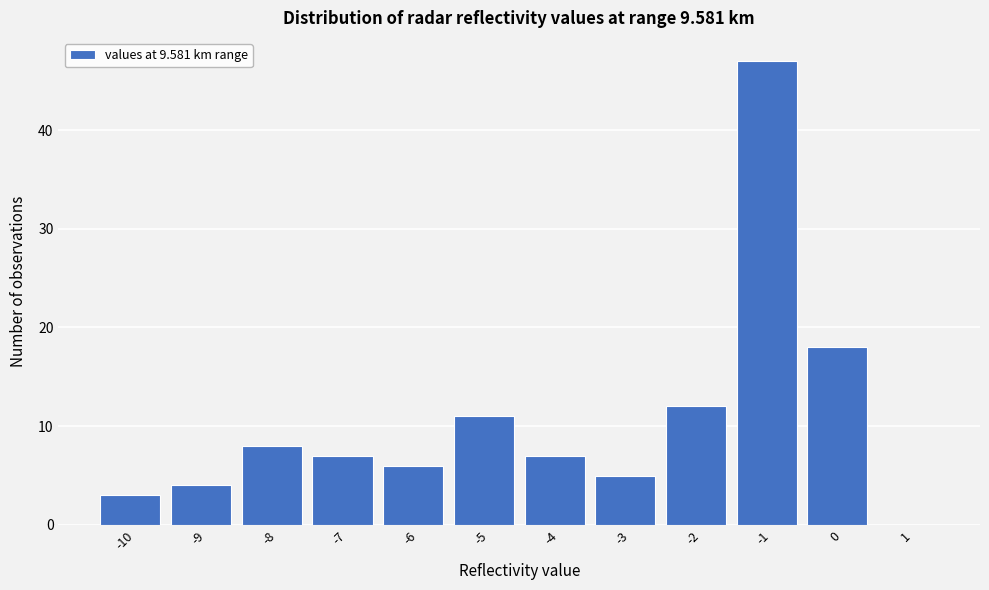

Reading left to right, transcribe all the data shown in this chart.

-10=3	-9=4	-8=8	-7=7	-6=6	-5=11	-4=7	-3=5	-2=12	-1=47	0=18	1=0